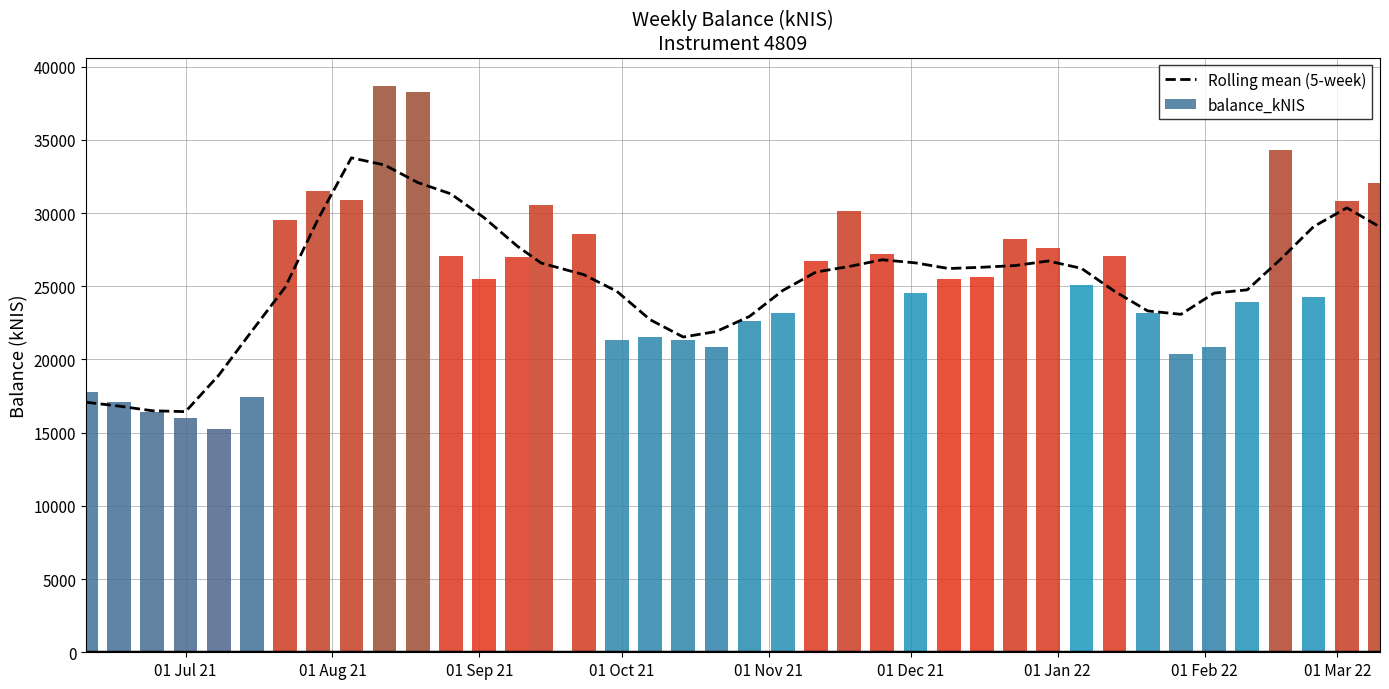

What is the lowest value of the Rolling mean (5-week) series?

16435.5